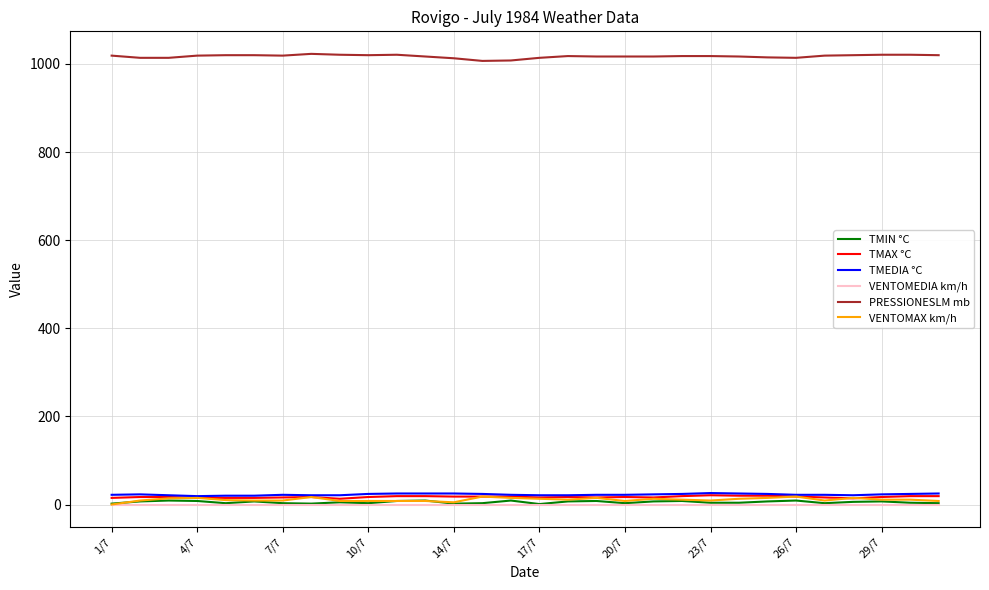

Which series has the largest total across all categories?

PRESSIONESLM mb